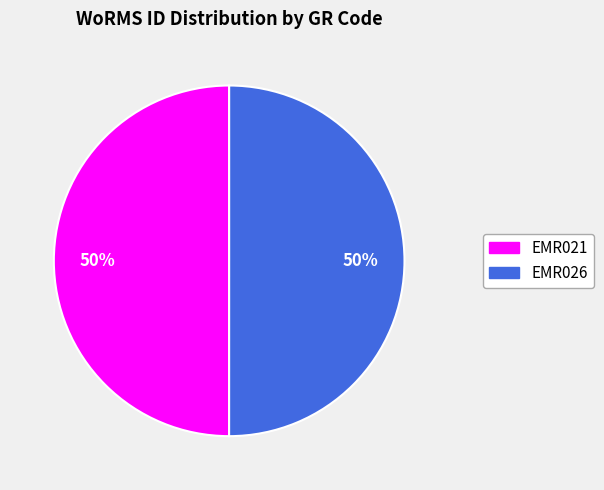

To the nearest percent, what is the combined percentage of EMR026 and EMR021?

100%